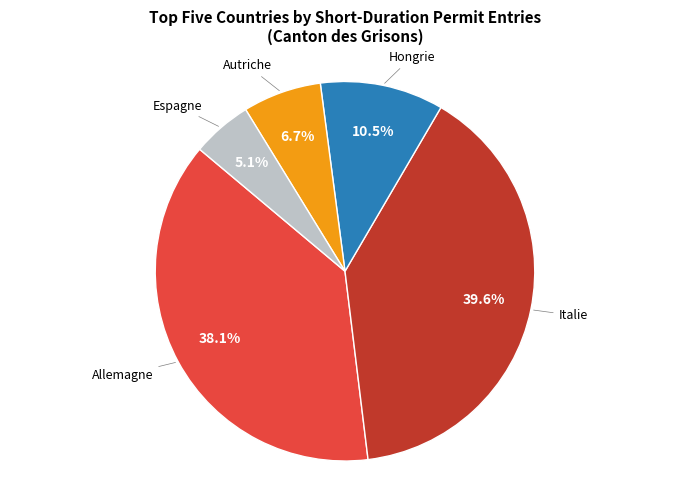

Does any single category account for the majority?

No